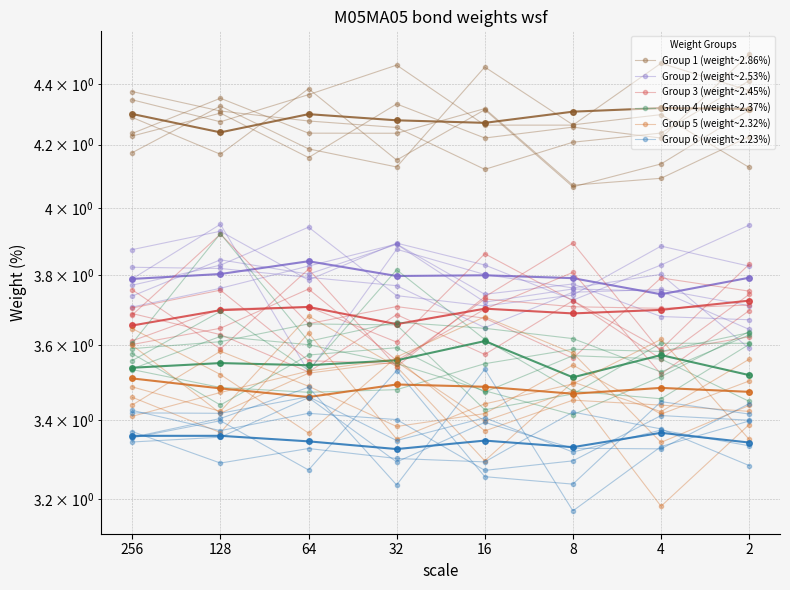

Reading left to right, list all the values displayed in this chart.

Group 1 (weight~2.86%): 4.3	4.3	4.4	4.5	4.3	4.3	4.5	4.4
Group 2 (weight~2.53%): 3.7	3.8	3.8	3.9	3.7	3.8	3.7	3.7
Group 3 (weight~2.45%): 3.7	3.9	3.7	3.7	3.7	3.6	3.8	3.8
Group 4 (weight~2.37%): 3.5	3.5	3.5	3.5	3.5	3.6	3.6	3.6
Group 5 (weight~2.32%): 3.4	3.6	3.5	3.4	3.4	3.5	3.4	3.5
Group 6 (weight~2.23%): 3.4	3.4	3.5	3.2	3.5	3.2	3.3	3.4